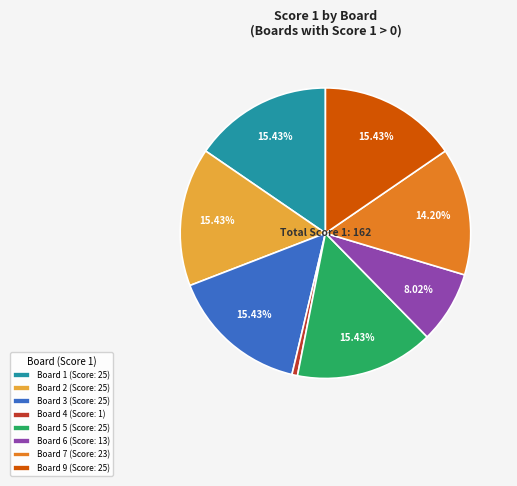

Does Board 5 (Score: 25) represent more than half of the total?

No